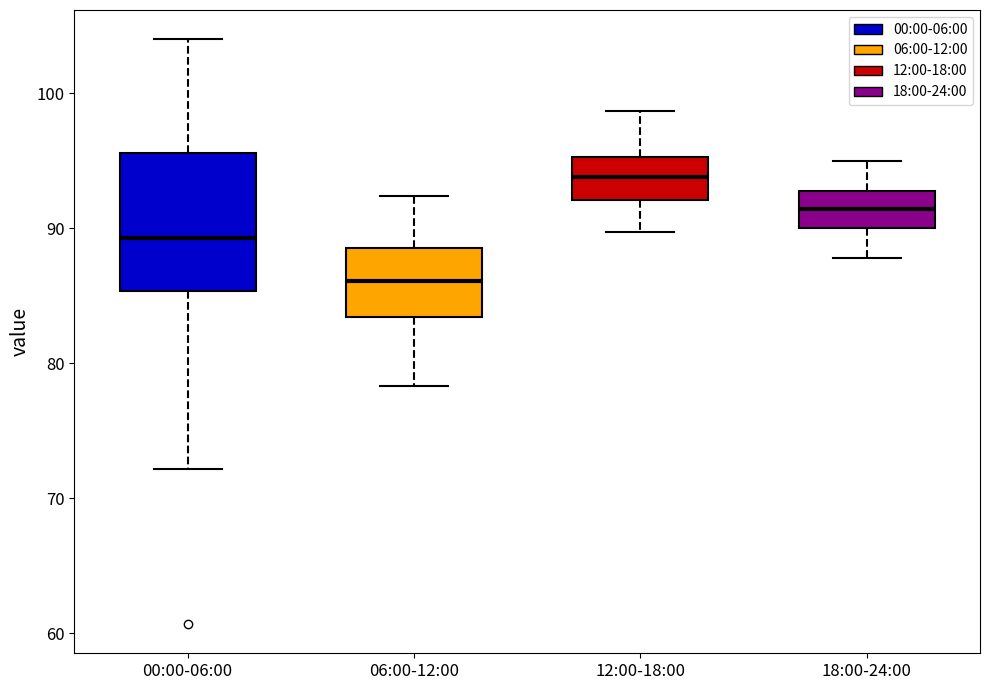

Which box has the lowest median line?

06:00-12:00